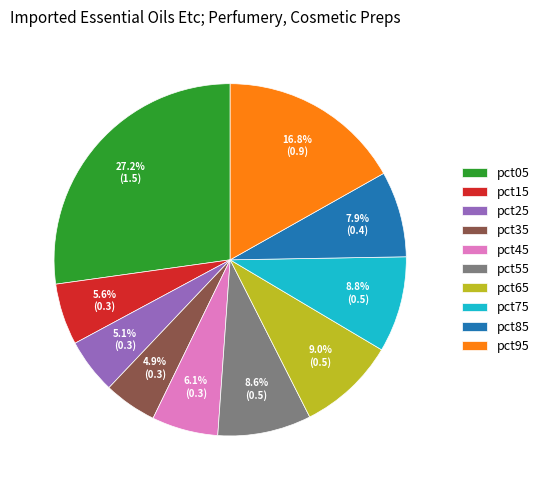

To the nearest percent, what is the difference between the pct35 and pct55 slice percentages?

4%